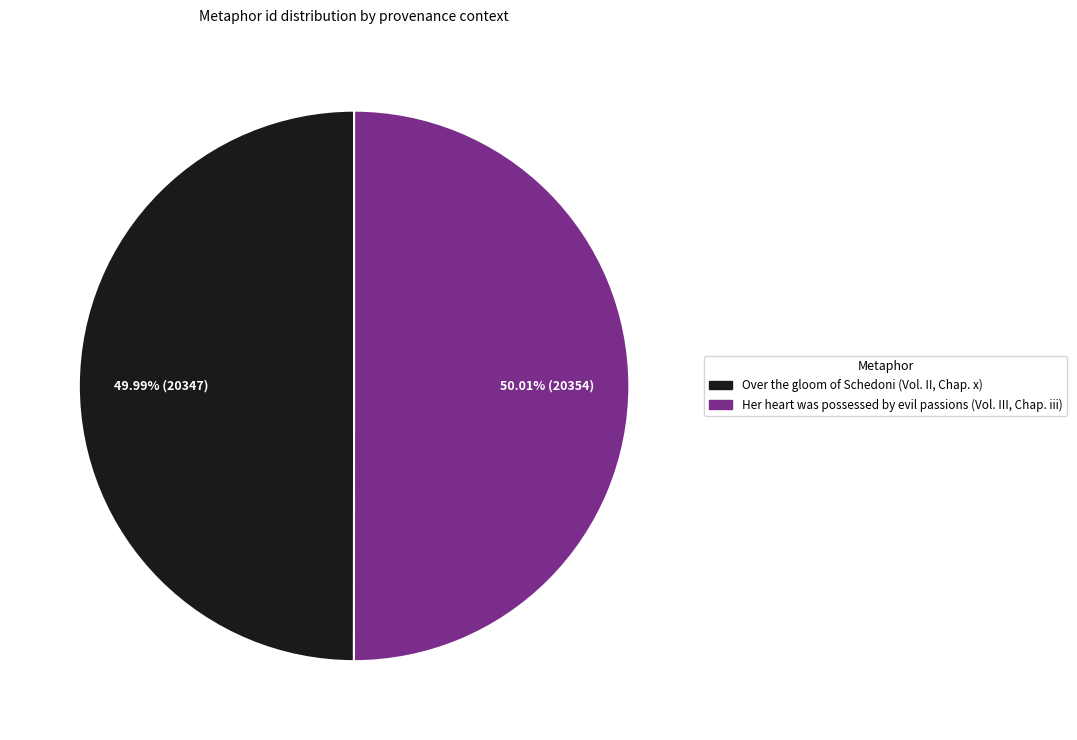

Do Over the gloom of Schedoni (Vol. II, Chap. x) and Her heart was possessed by evil passions (Vol. III, Chap. iii) together represent more than half of the pie?

Yes